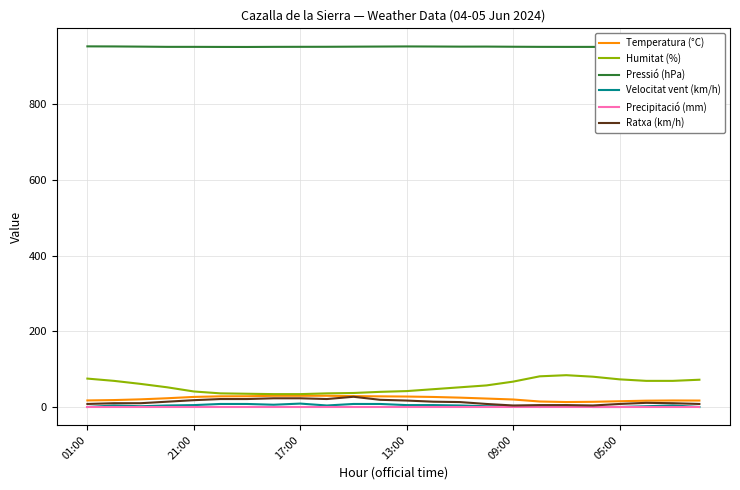

What is the maximum value shown in the chart?

952.3